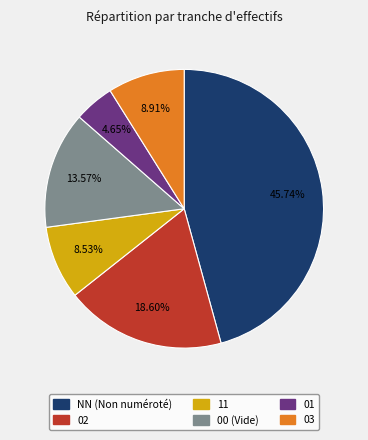

Combined, do 11 and NN account for over 50%?

Yes